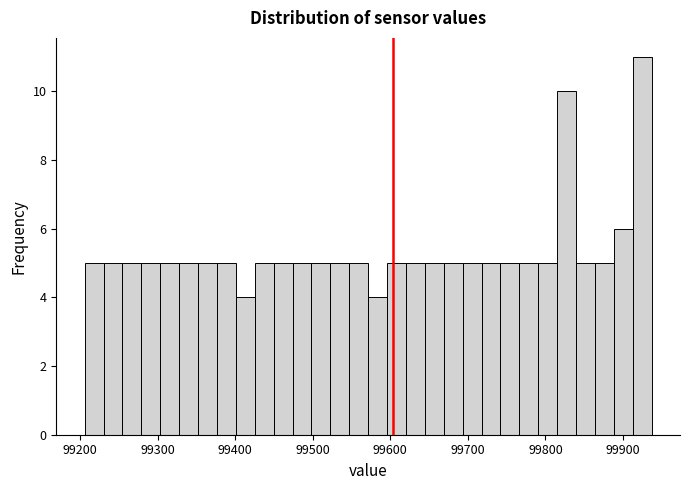

Read against the x-axis, roughly where is the centre of the tallest bar?

99920